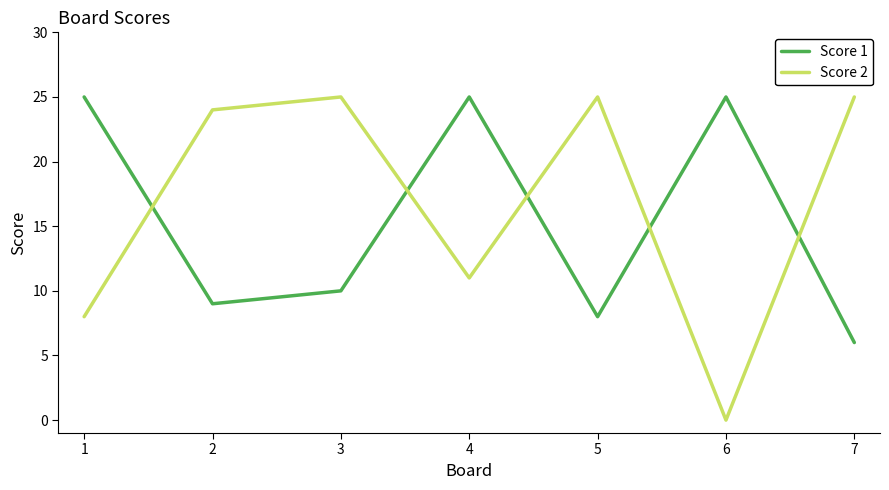

What is the total value across all series at 3?

35